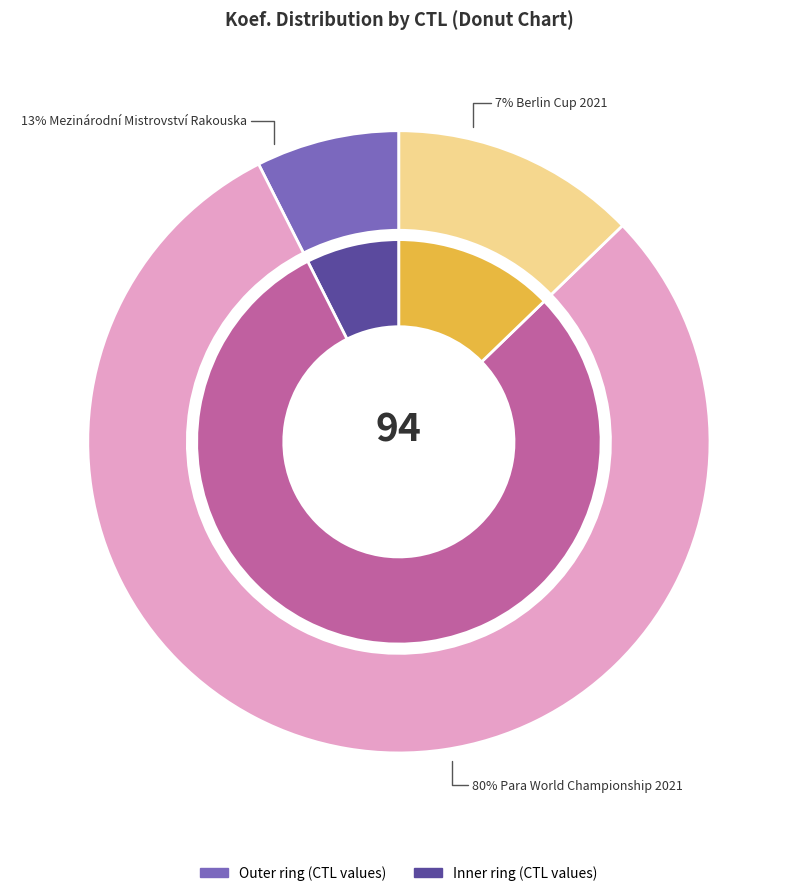

To the nearest percent, what is the average slice percentage?

33%